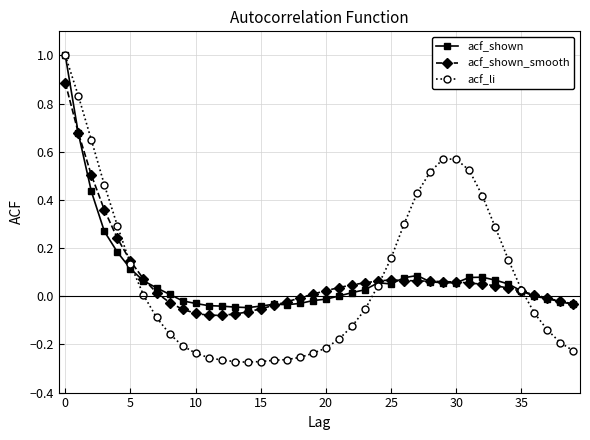

Rank the series by their average value, from lowest to highest.

acf_shown_smooth, acf_shown, acf_li